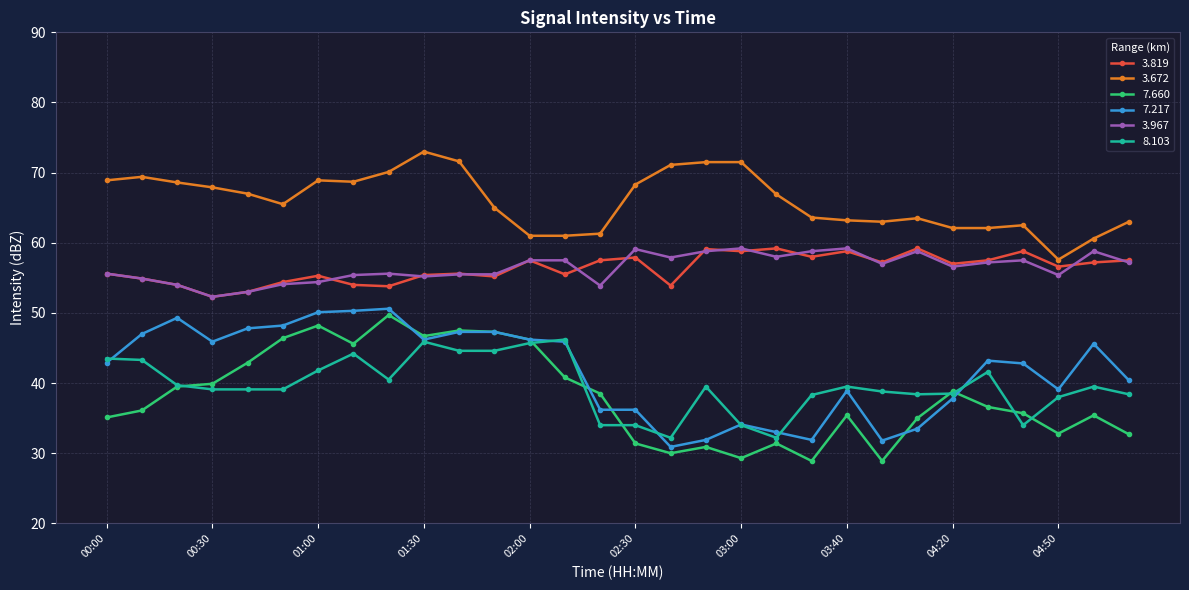

Which series has the largest total across all categories?

3.672